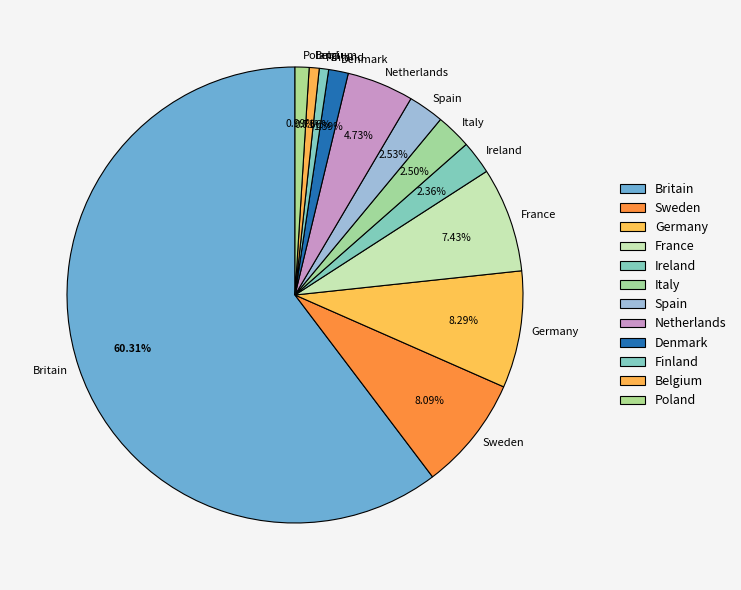

Between Denmark and Britain, which is larger?

Britain